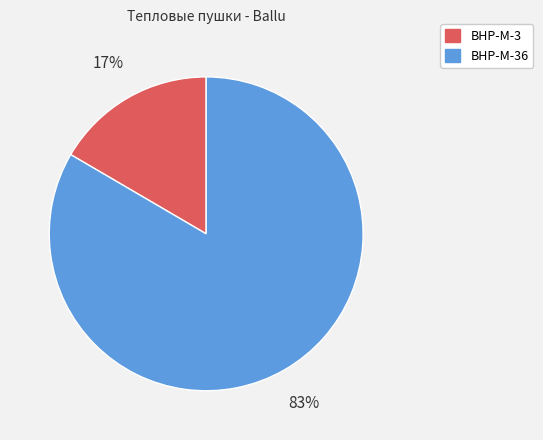

To the nearest percent, what portion does BHP-M-36 represent?

83%